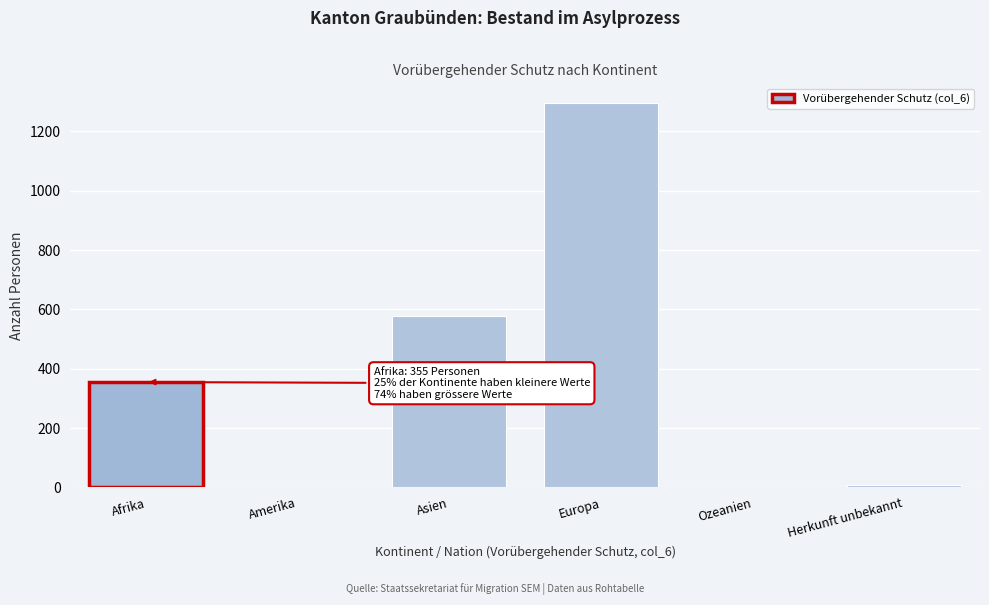

Reading left to right, what are all the values shown in this chart?

Afrika=355	Amerika=0	Asien=577	Europa=1297	Ozeanien=0	Herkunft unbekannt=8